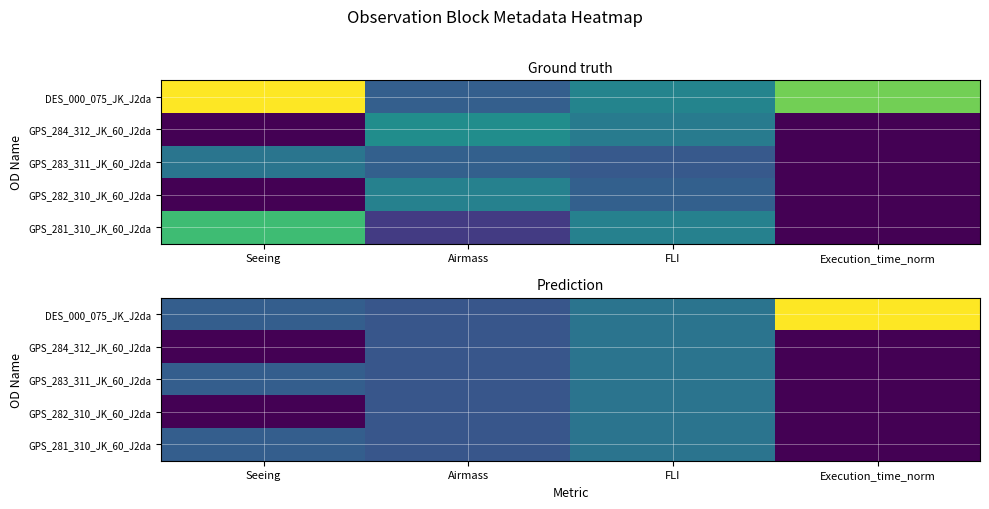

The DES_000_075_JK_J2da series shows 1.0 at Execution_time_norm. True or false?

True